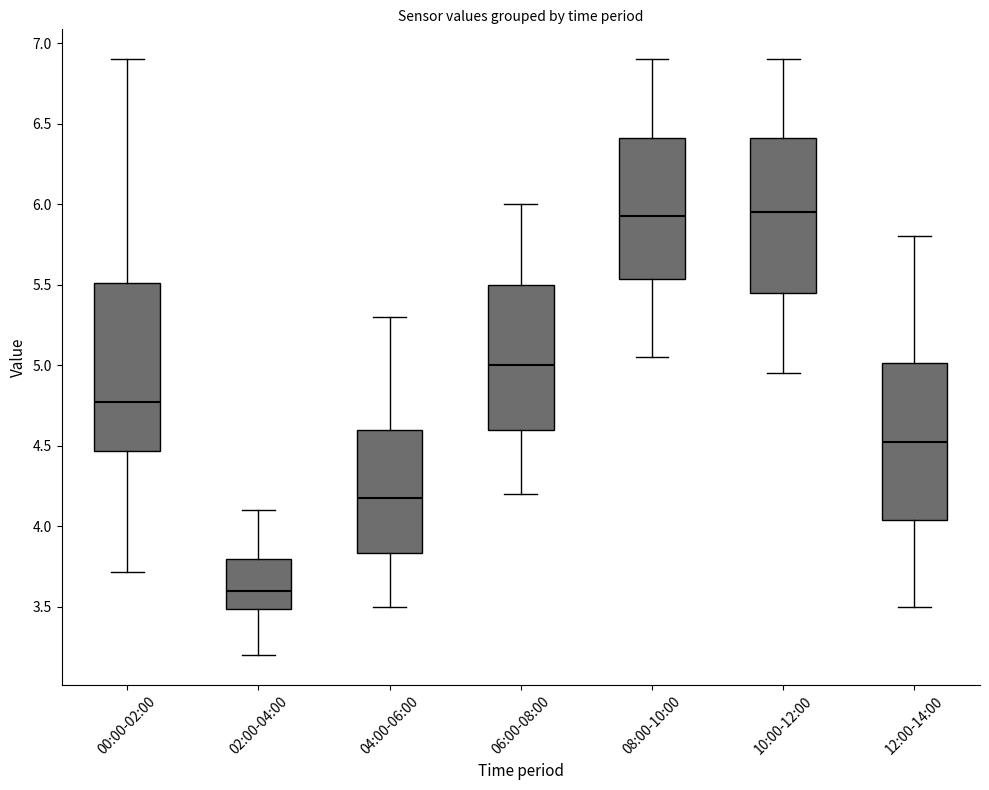

Reading left to right, transcribe this box plot: for each box, give where its median line is, the range the box spans, and where its two whiskers end, as read against the y-axis. The values are not printed on the chart, so give them approximately, as read against the axis.

00:00-02:00: median 4.80, box 4.45 to 5.50, whiskers 3.70 to 6.90
02:00-04:00: median 3.60, box 3.50 to 3.80, whiskers 3.20 to 4.10
04:00-06:00: median 4.20, box 3.85 to 4.60, whiskers 3.50 to 5.30
06:00-08:00: median 5.00, box 4.60 to 5.50, whiskers 4.20 to 6.00
08:00-10:00: median 5.95, box 5.55 to 6.40, whiskers 5.05 to 6.90
10:00-12:00: median 5.95, box 5.45 to 6.40, whiskers 4.95 to 6.90
12:00-14:00: median 4.55, box 4.05 to 5.00, whiskers 3.50 to 5.80